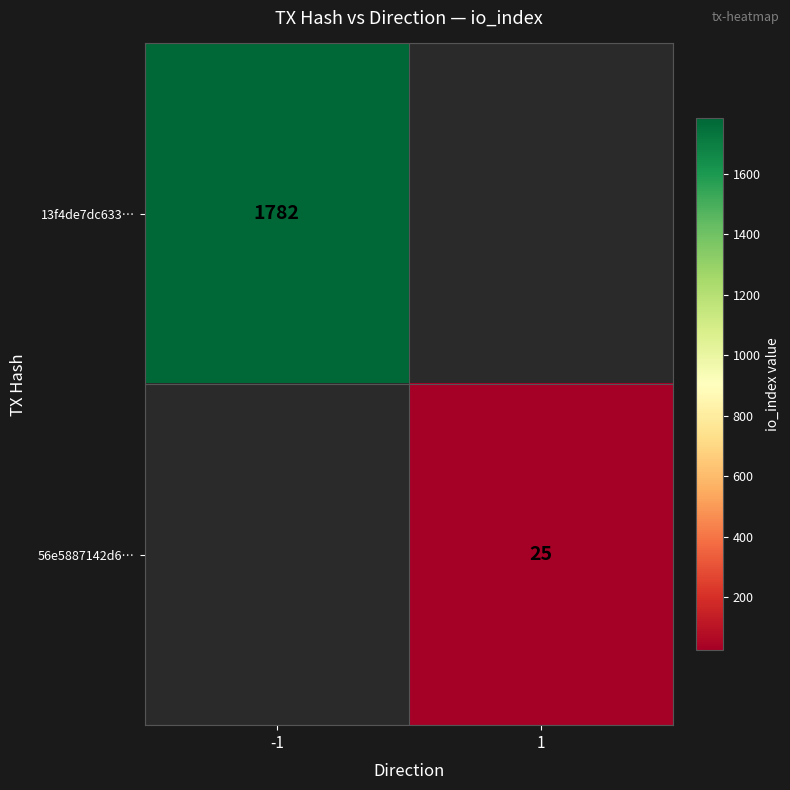

The 13f4de7dc633… series shows 1782 at -1. True or false?

True